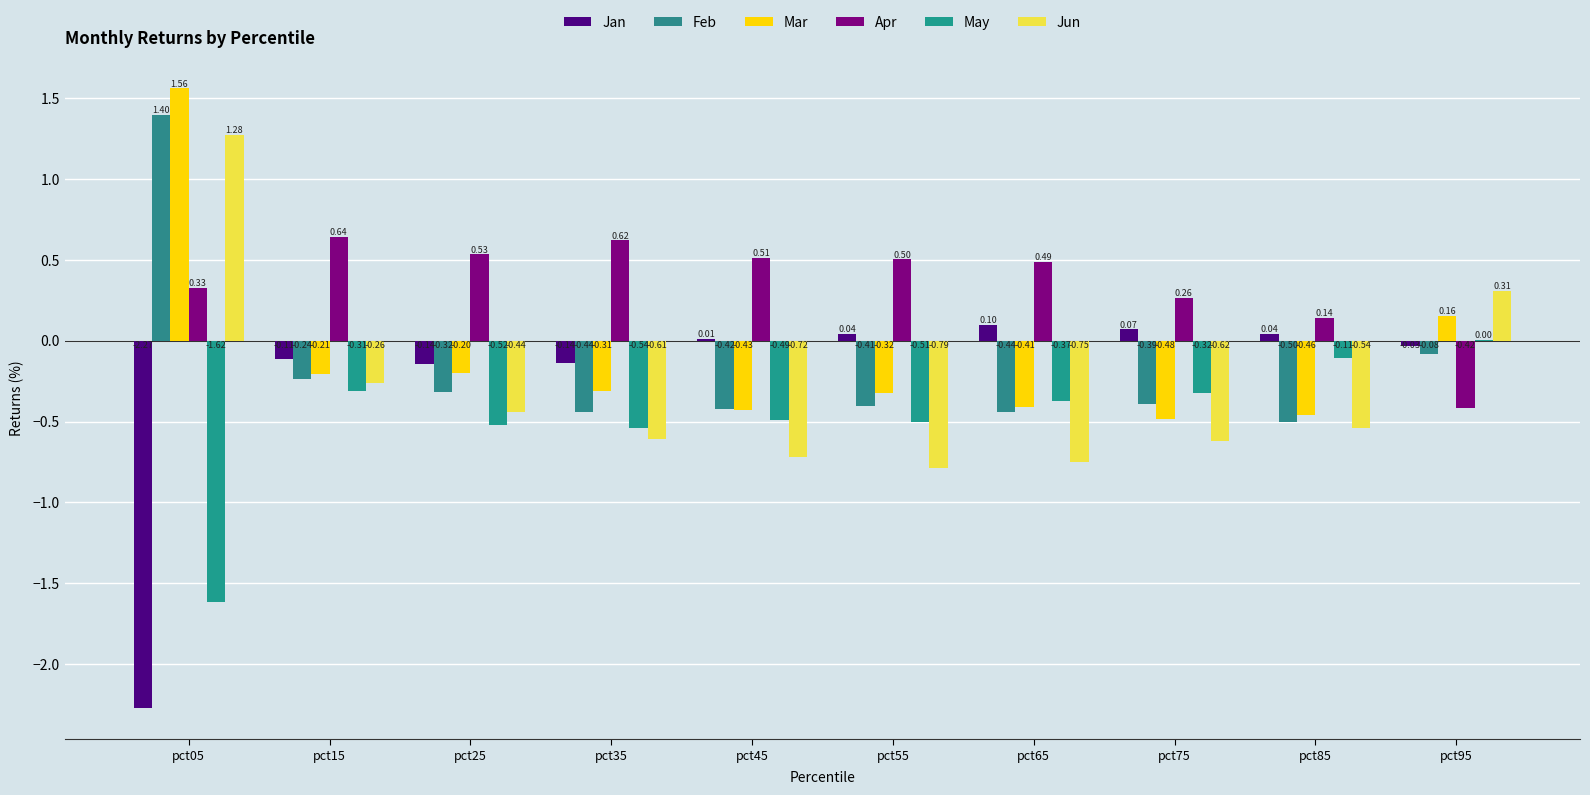

Count the number of data series in this chart.

6